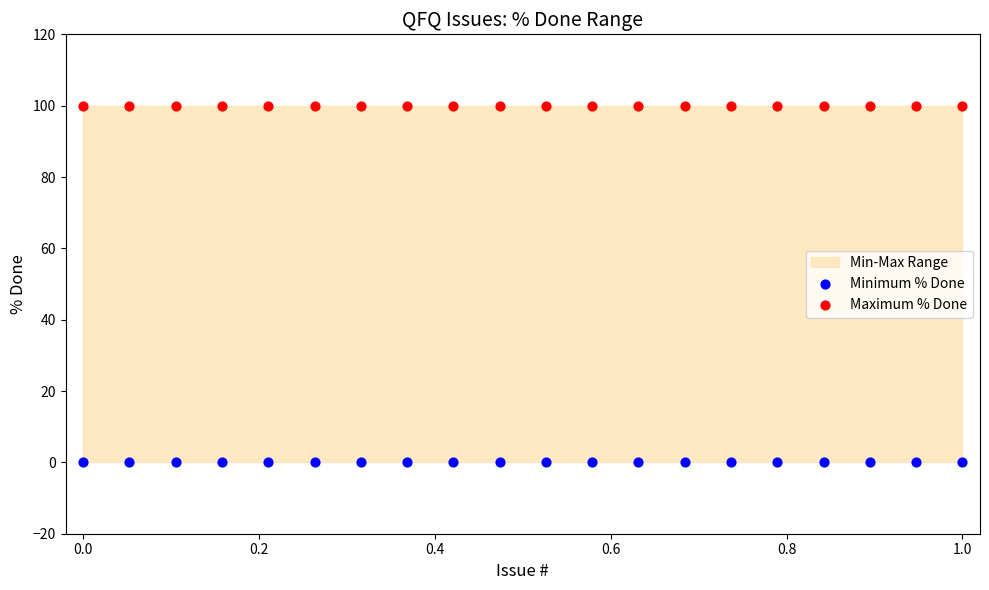

Which series contains the lowest Y value?

Minimum % Done